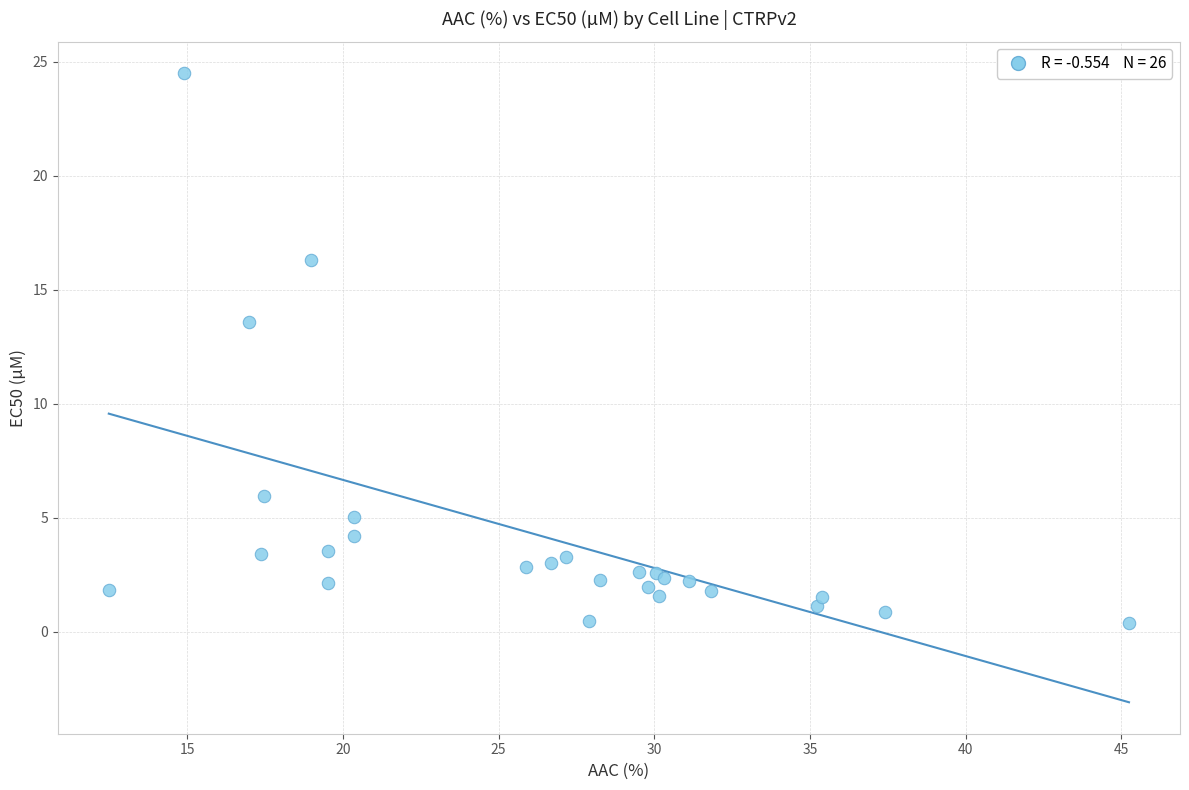

What Y value in the scatter plot is closest to 12?

13.6